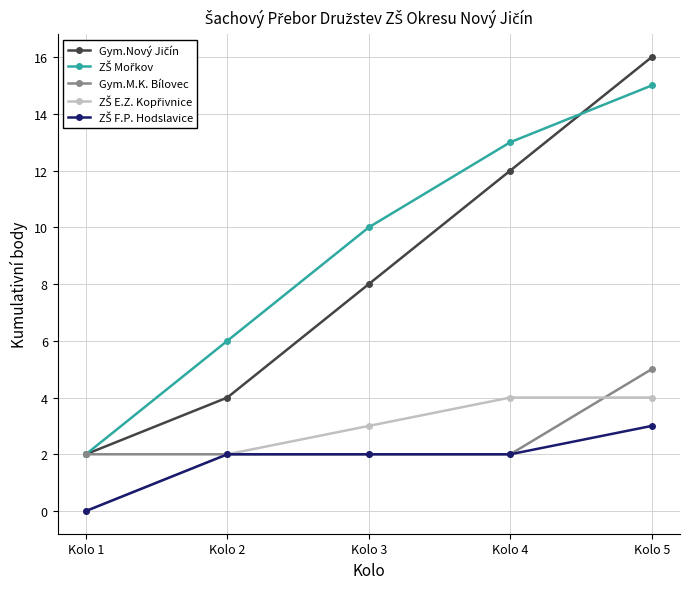

At how many categories does at least one series exceed 9?

3